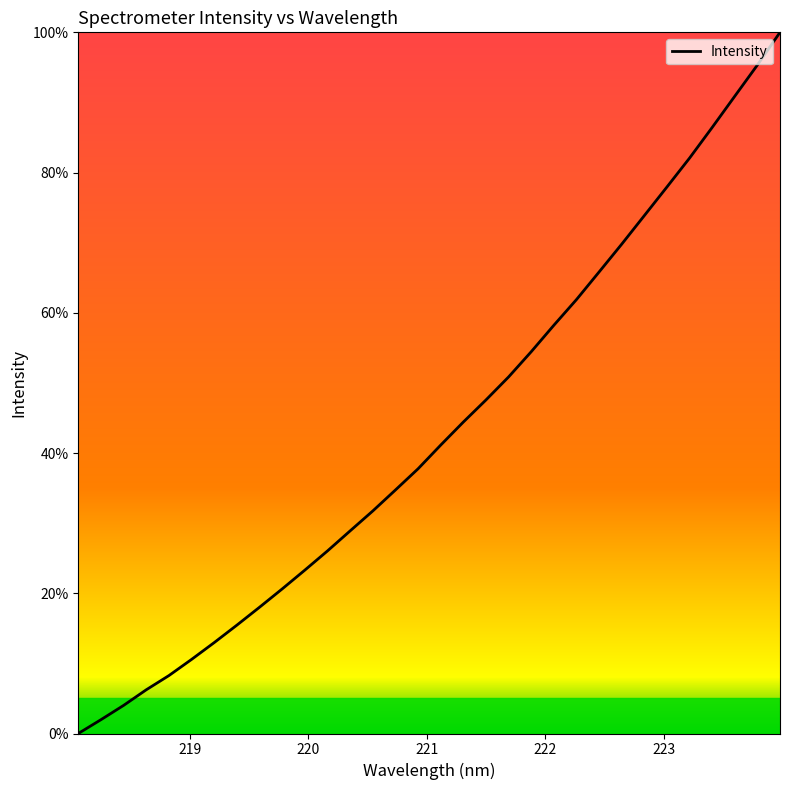

What is the average value?

43.2